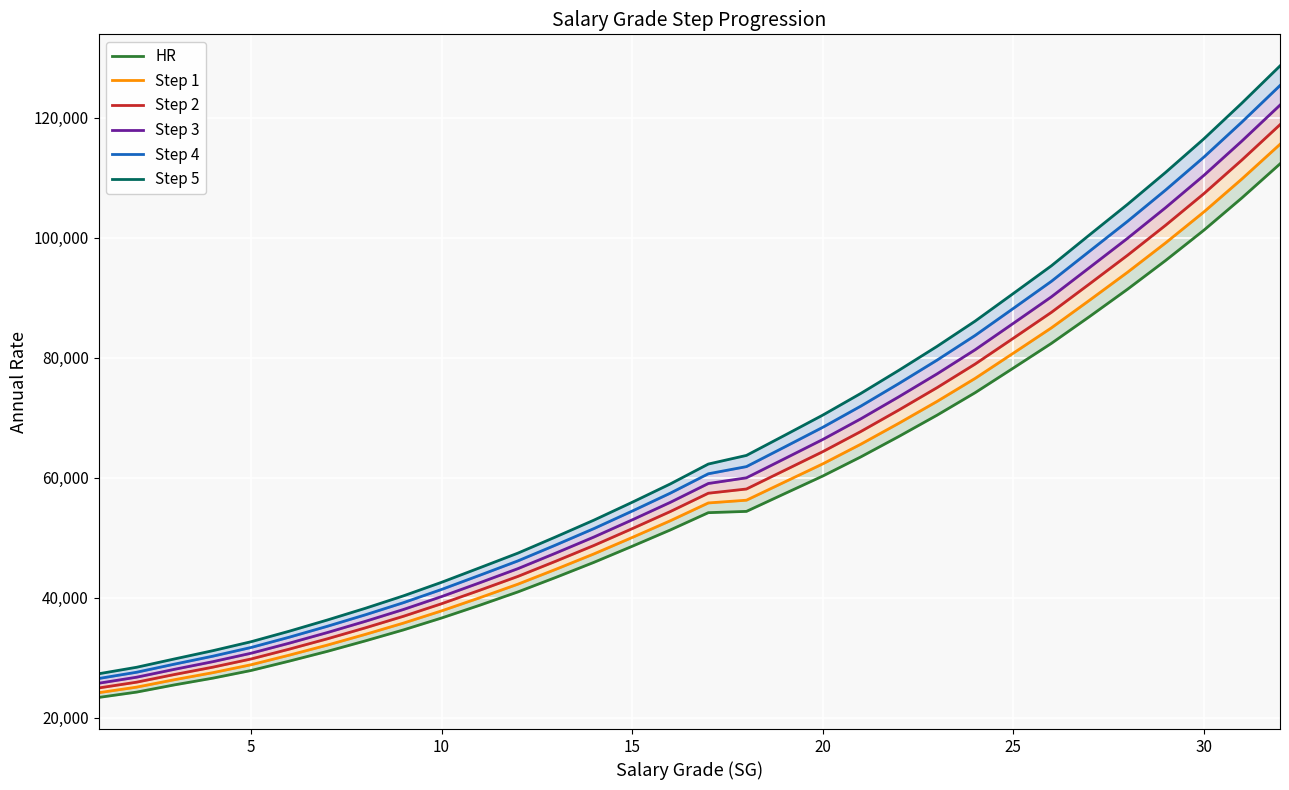

What is the average value of the Step 2 series?

60413